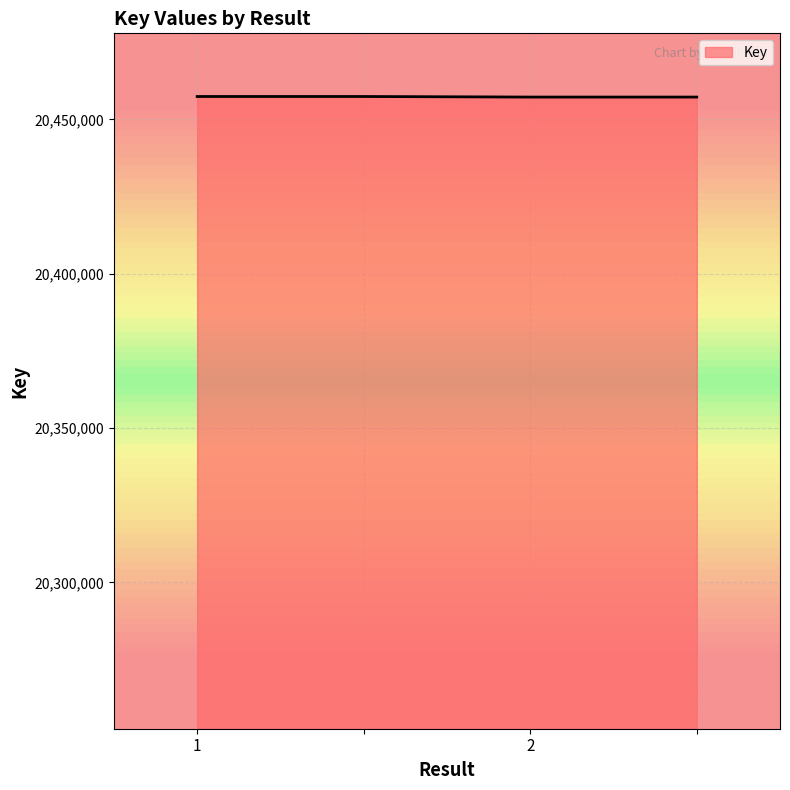

True or false: there are more than 2 points higher than both neighbors.

False